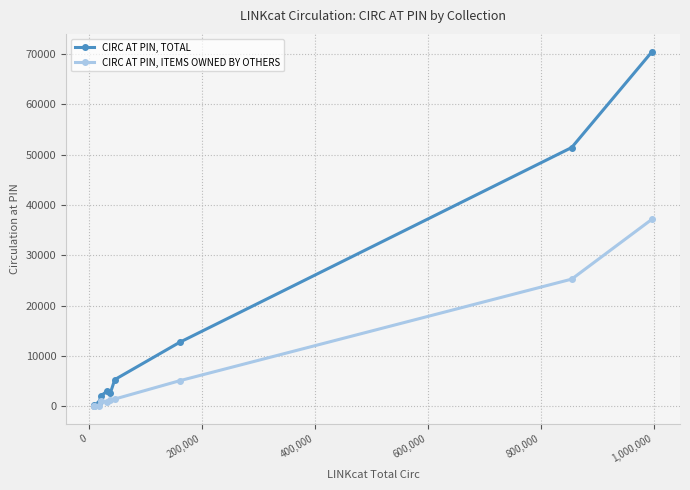

Rank the series by their average value, from lowest to highest.

CIRC AT PIN, ITEMS OWNED BY OTHERS, CIRC AT PIN, TOTAL